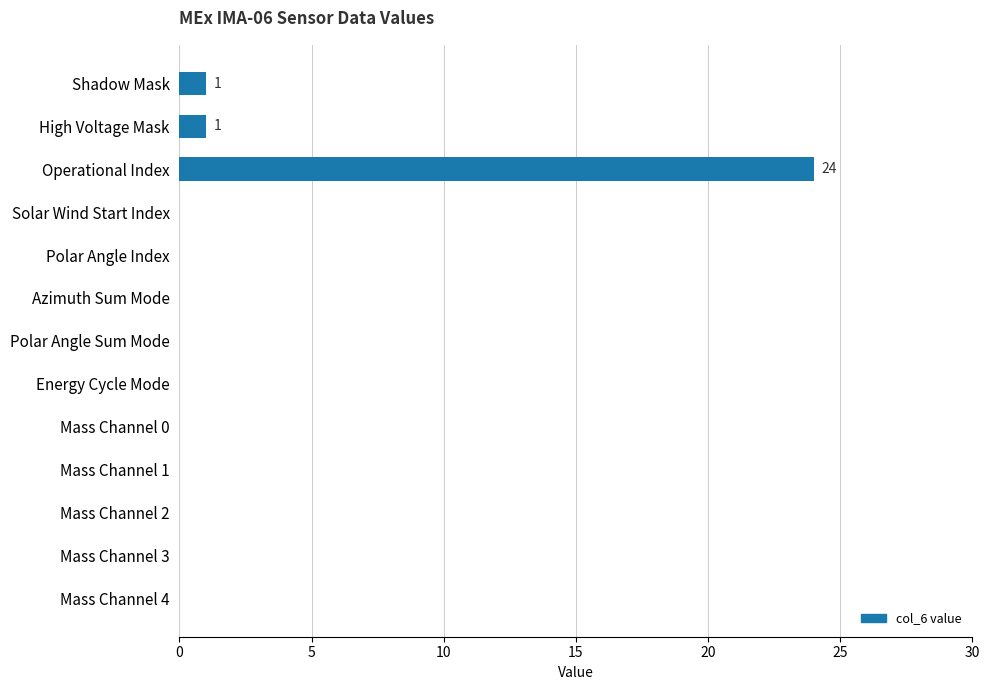

The chart shows a value of -11 at Mass Channel 1. True or false?

False